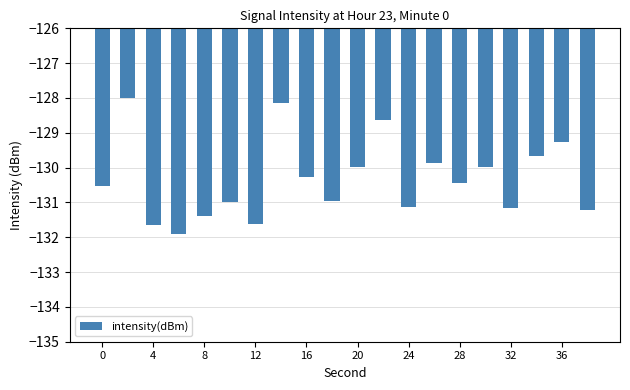

What is the value of the 15th bar from the left?

-130.4